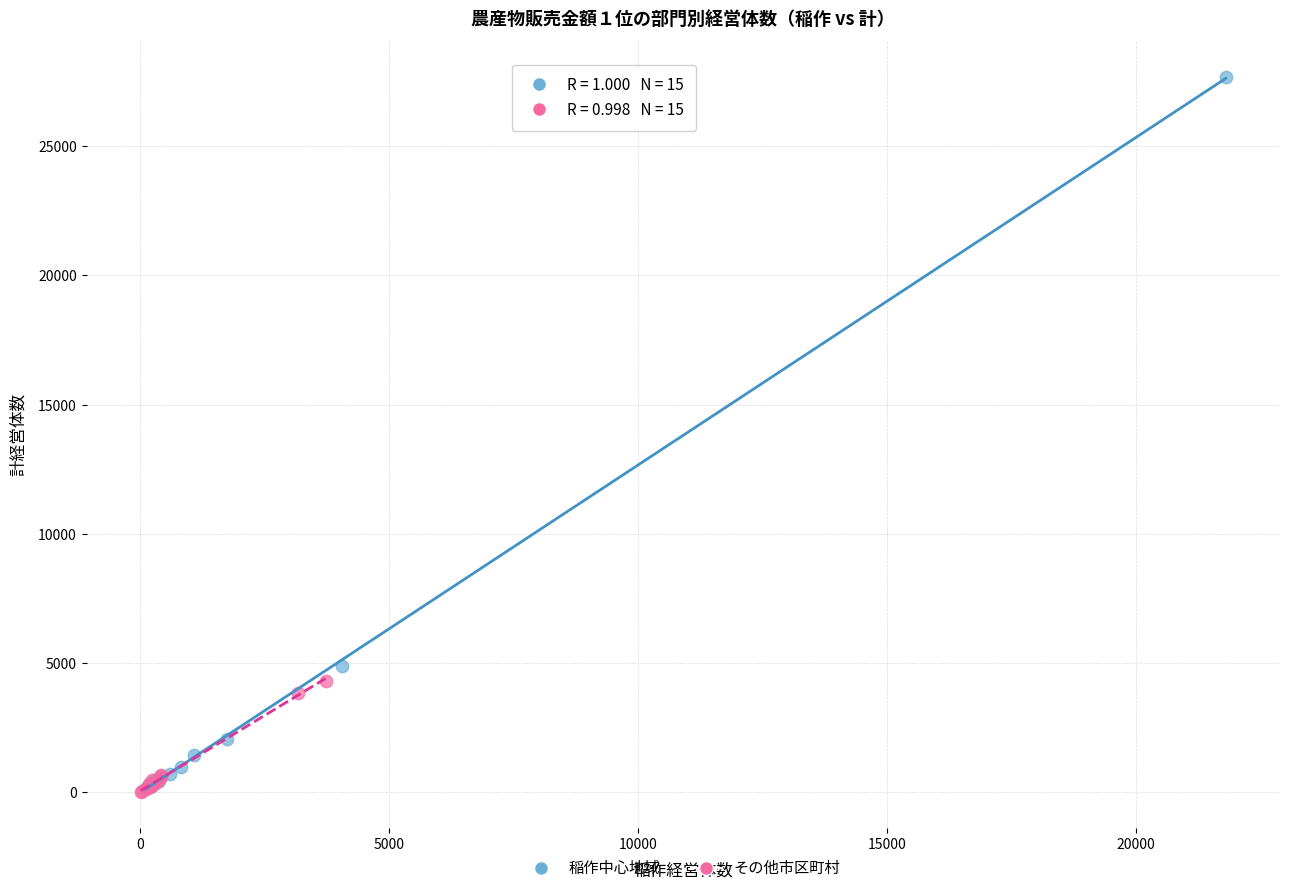

Which series has the largest Y range (max minus min)?

稲作中心地域